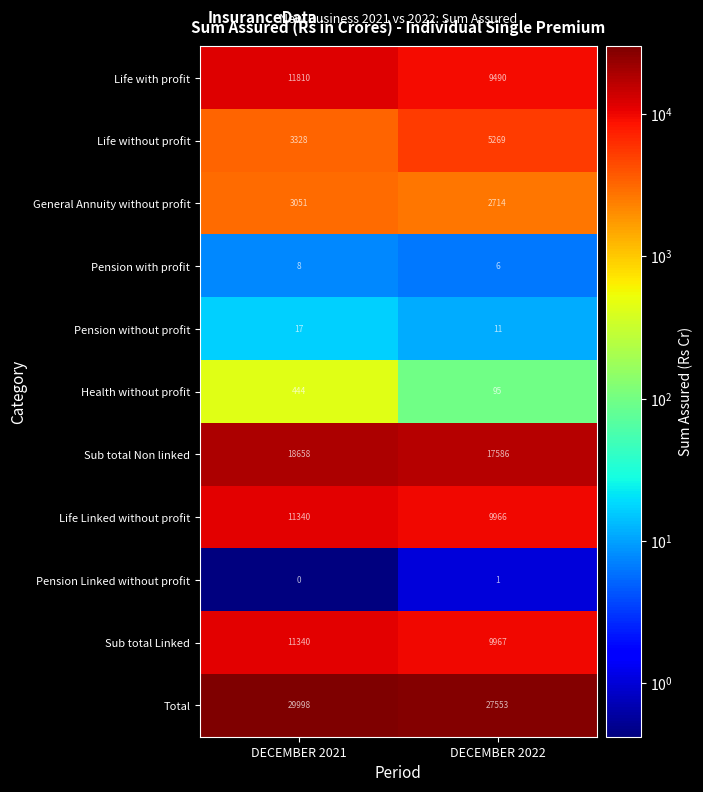

What is the difference between the maximum and minimum values in the Total series?

2445